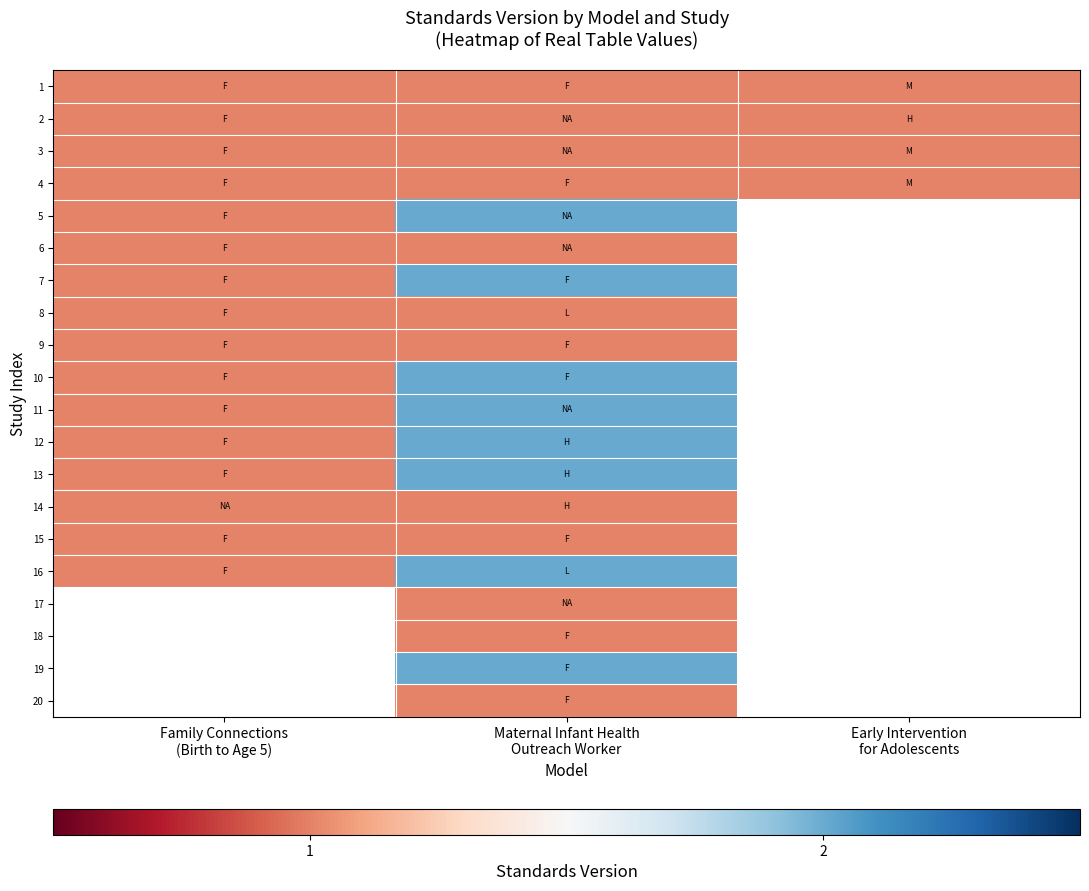

At which label is 12 closest to 1?

Family Connections (Birth to Age 5)